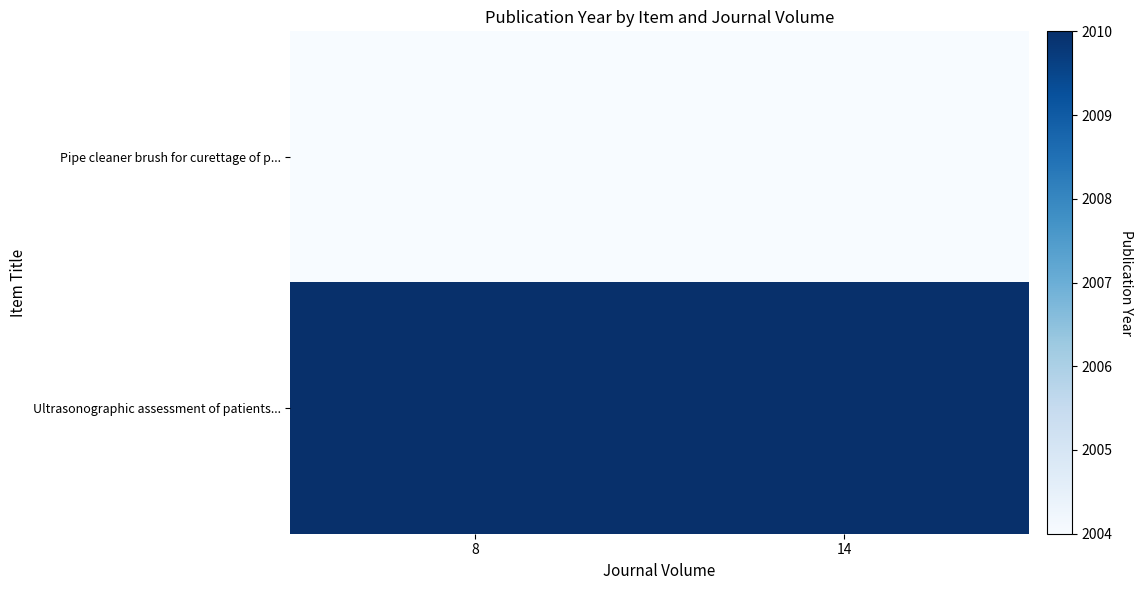

Which category has the highest value across all series?

8